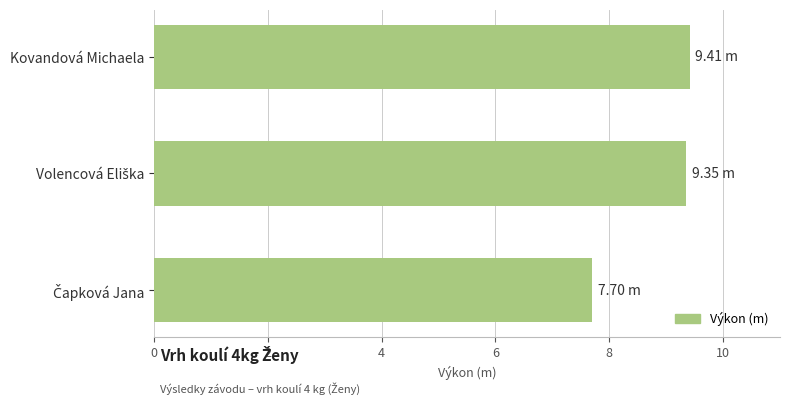

What is the label of the 3rd bar from the bottom?

Kovandová Michaela